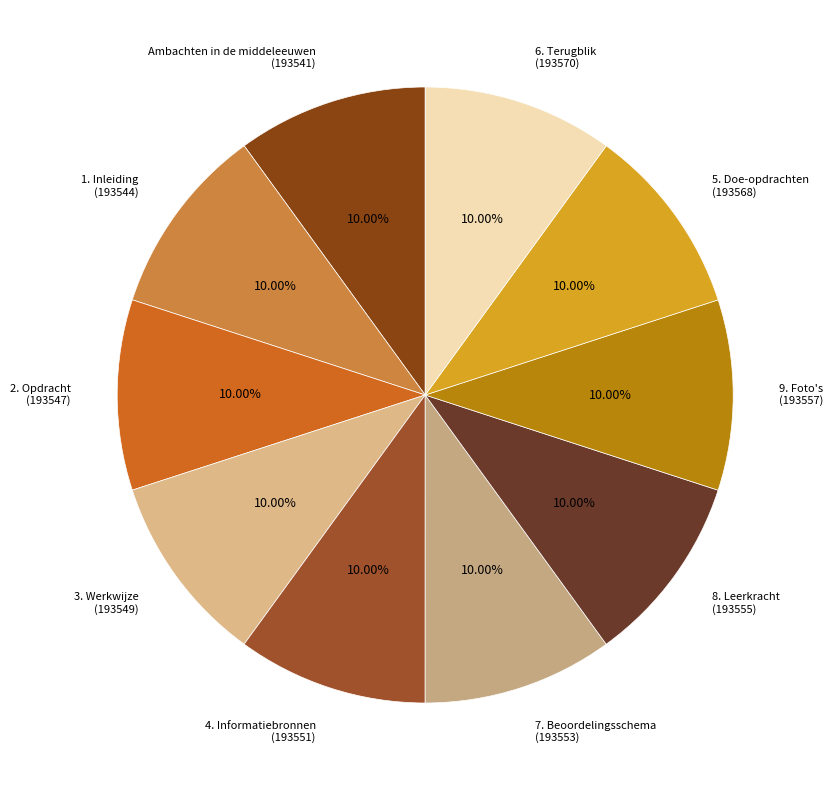

To the nearest percent, what is the average slice percentage?

10%